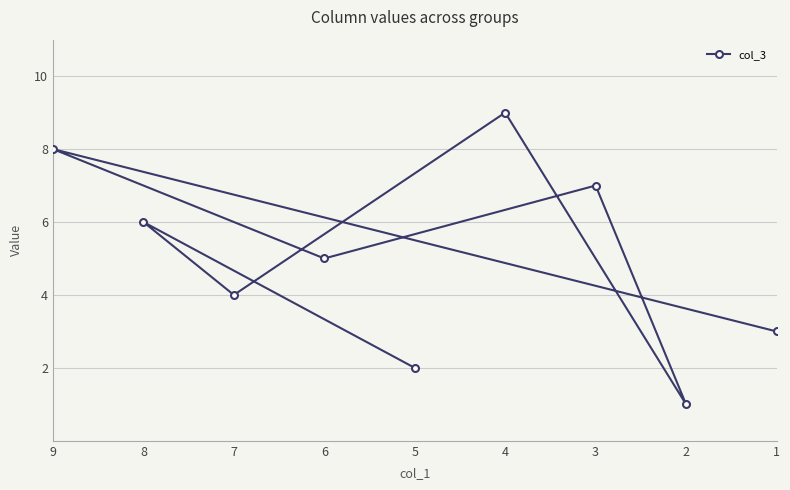

Approximately how many times larger is the value at 3 compared to 1?

2.3